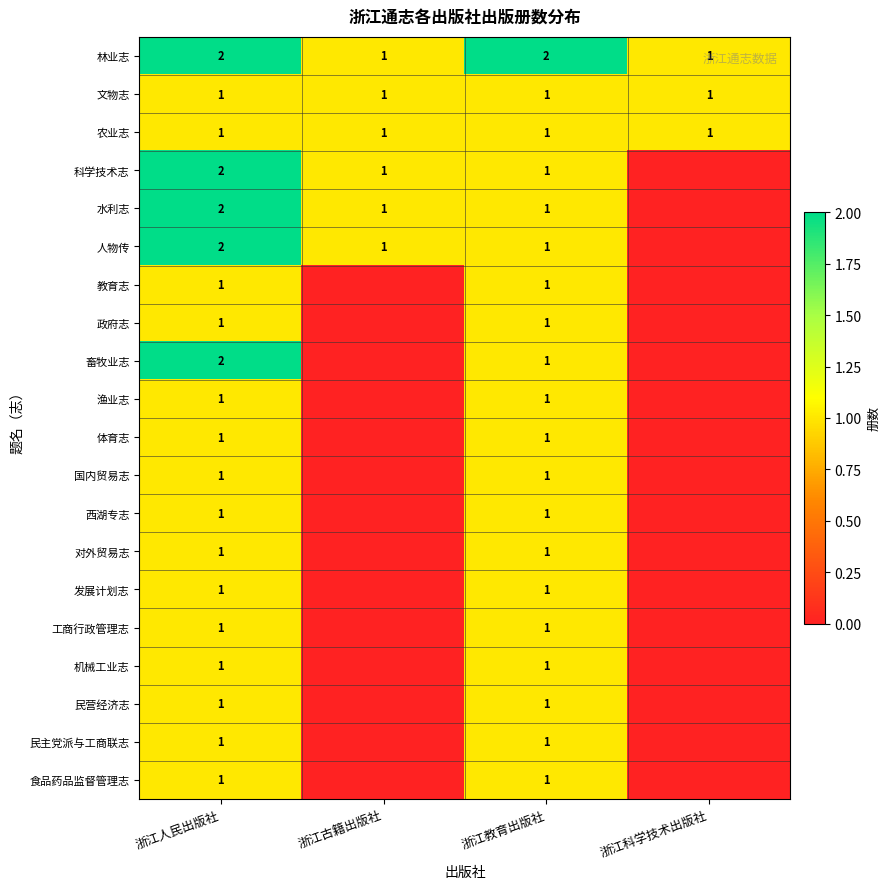

Which has a higher value, 浙江古籍出版社 or 浙江教育出版社?

浙江教育出版社